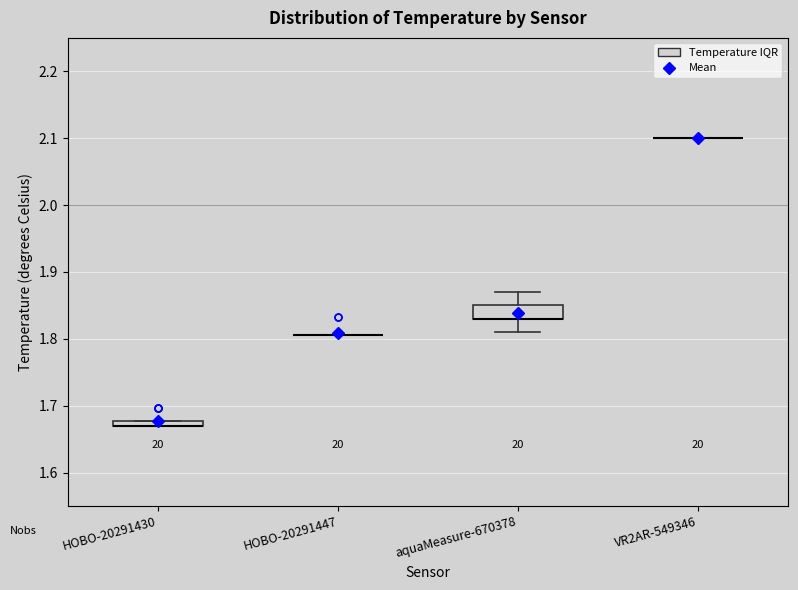

Where is the upper edge of the box for HOBO-20291430 on the y-axis? The values are not printed on the chart, so give them approximately, as read against the axis.

1.68